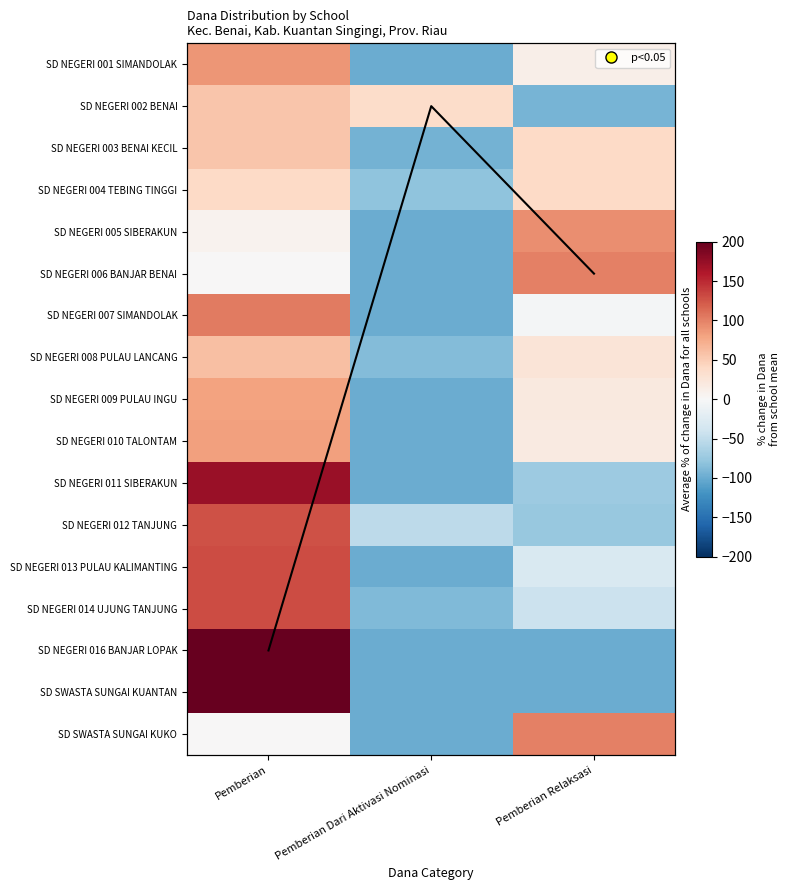

What value does the SD NEGERI 006 BANJAR BENAI series have at Pemberian Relaksasi?

100.0